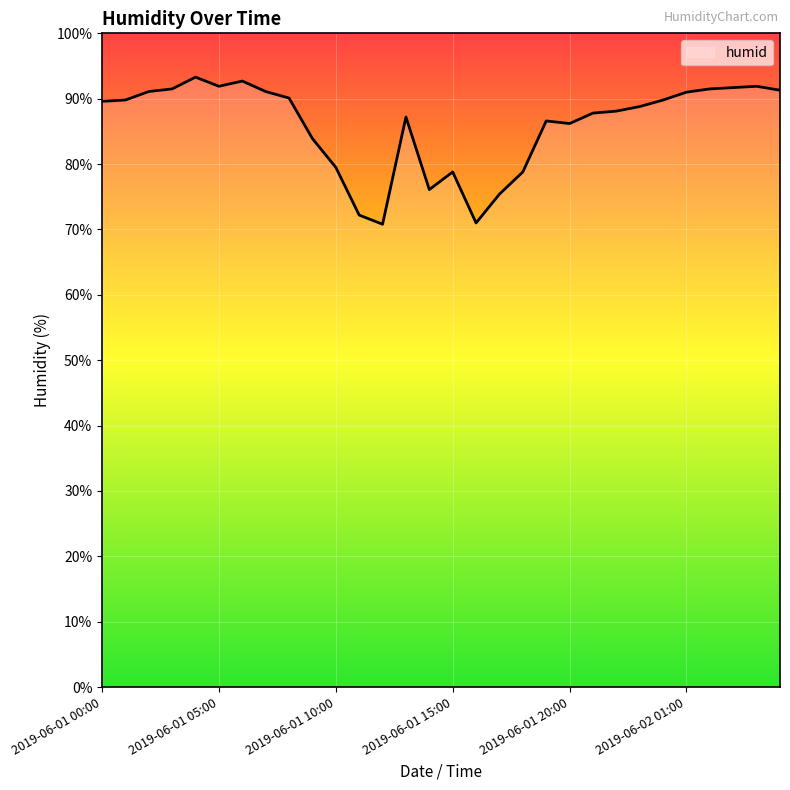

What is the difference between the maximum and minimum values?

22.5